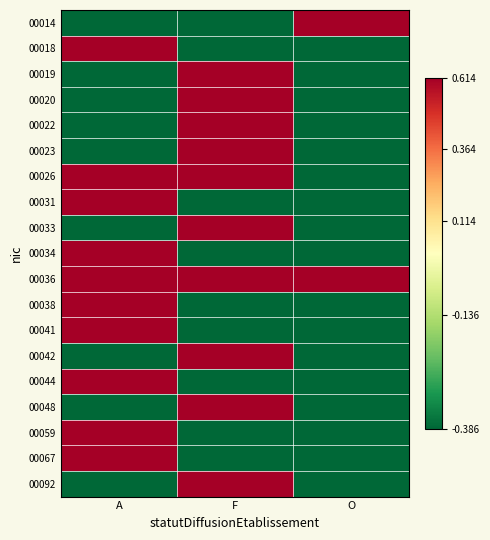

What is the spread (max minus min) of values at O?

1.0